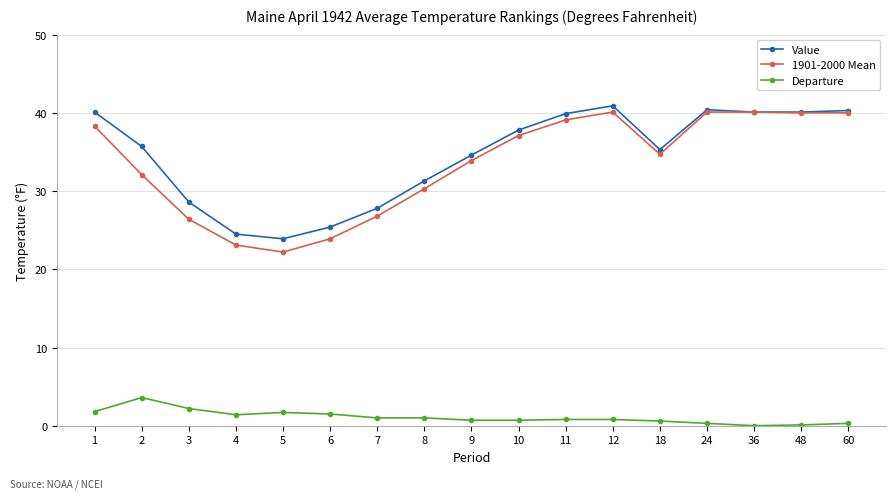

True or false: Departure and Value intersect in this chart.

False